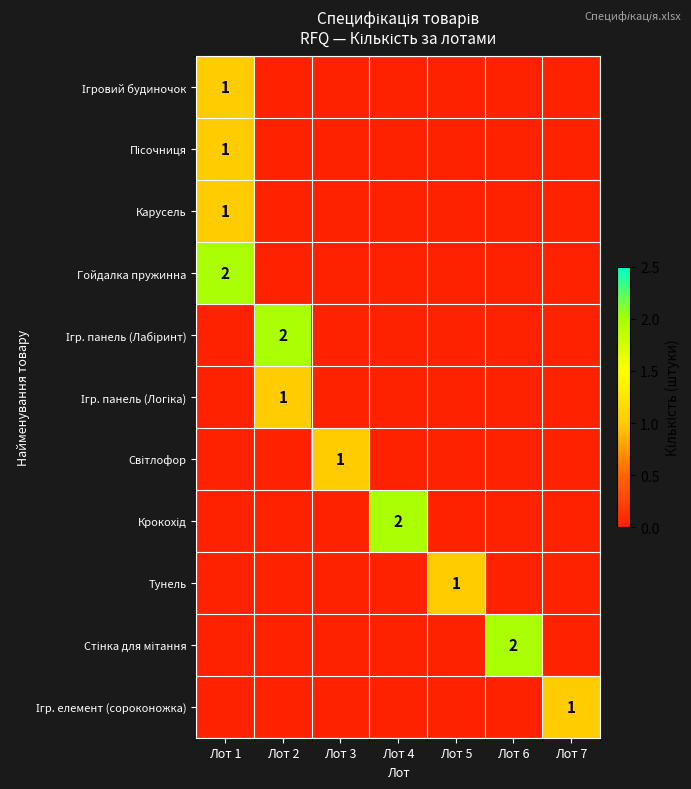

At how many categories does at least one series exceed 1?

4